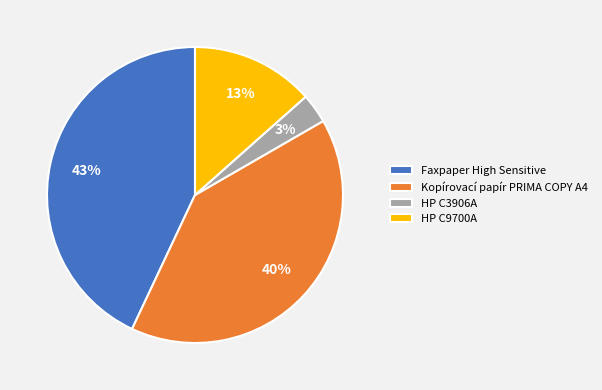

Does HP C9700A account for over 50% of the chart?

No